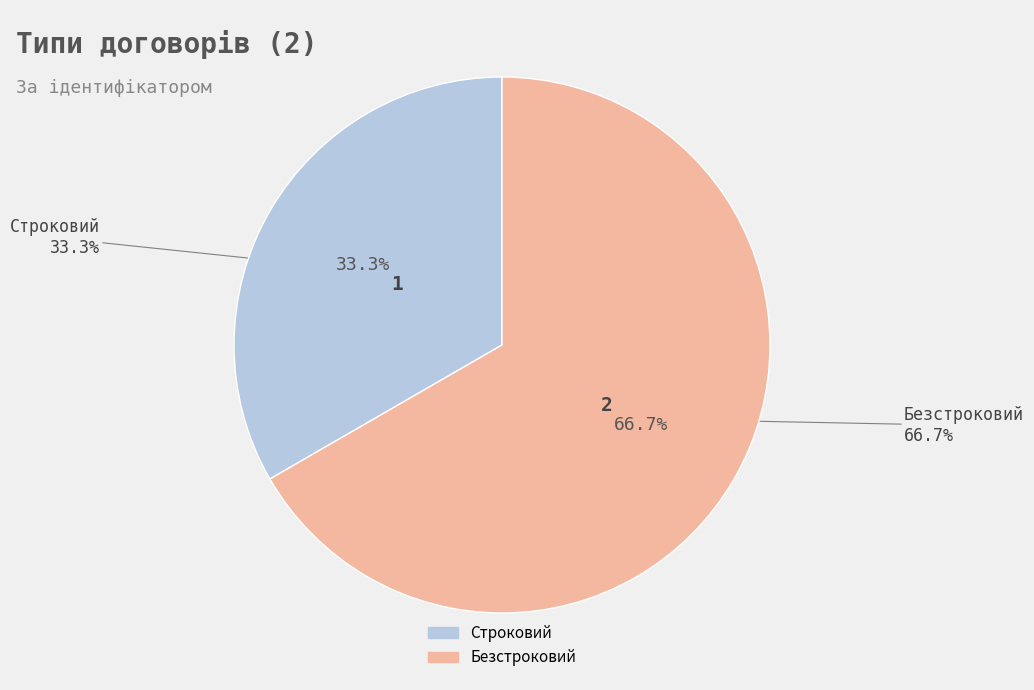

How many slices are in this pie chart?

2